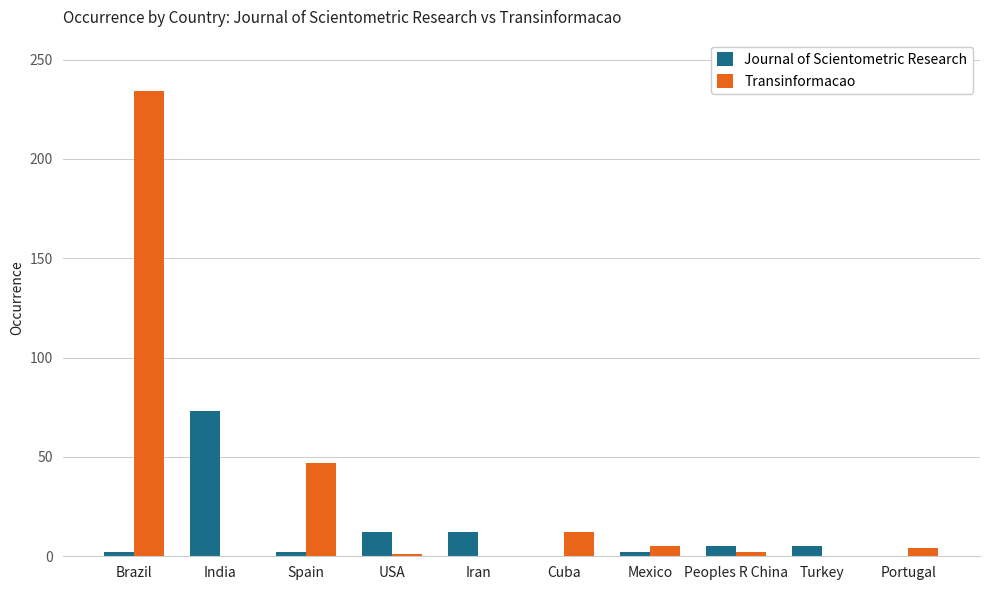

What is the sum of all Journal of Scientometric Research values?

113